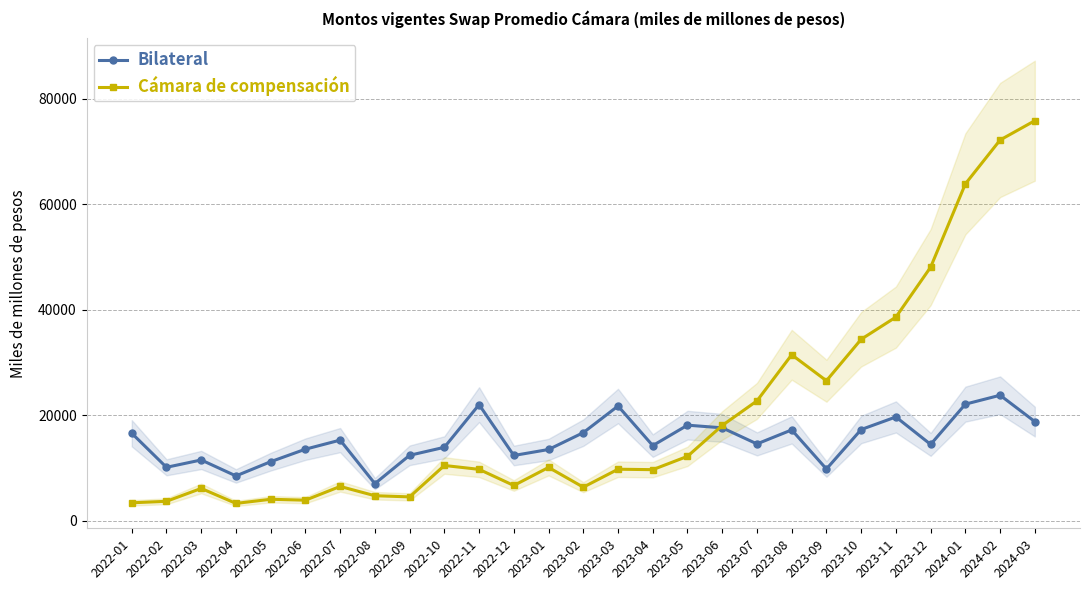

What is the label of the 8th point from the right?

2023-08